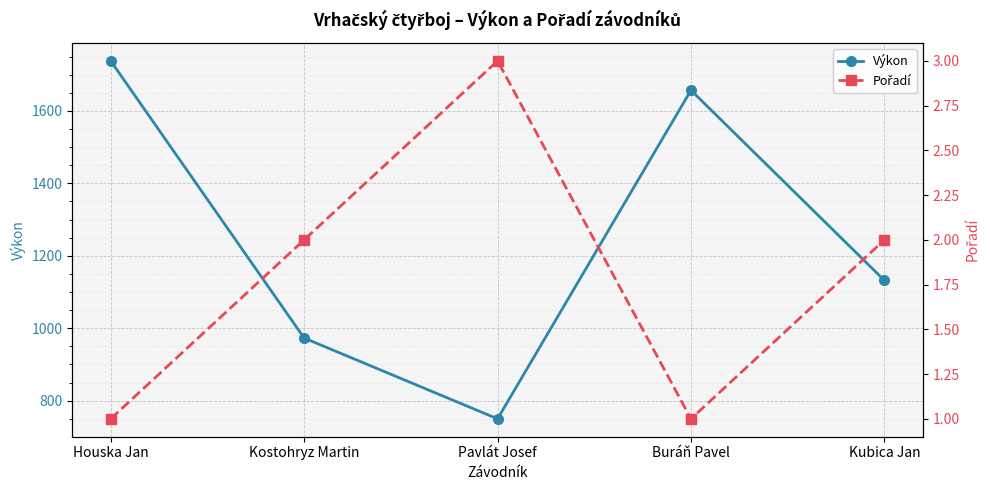

Is this an area chart (filled region under the line)?

No